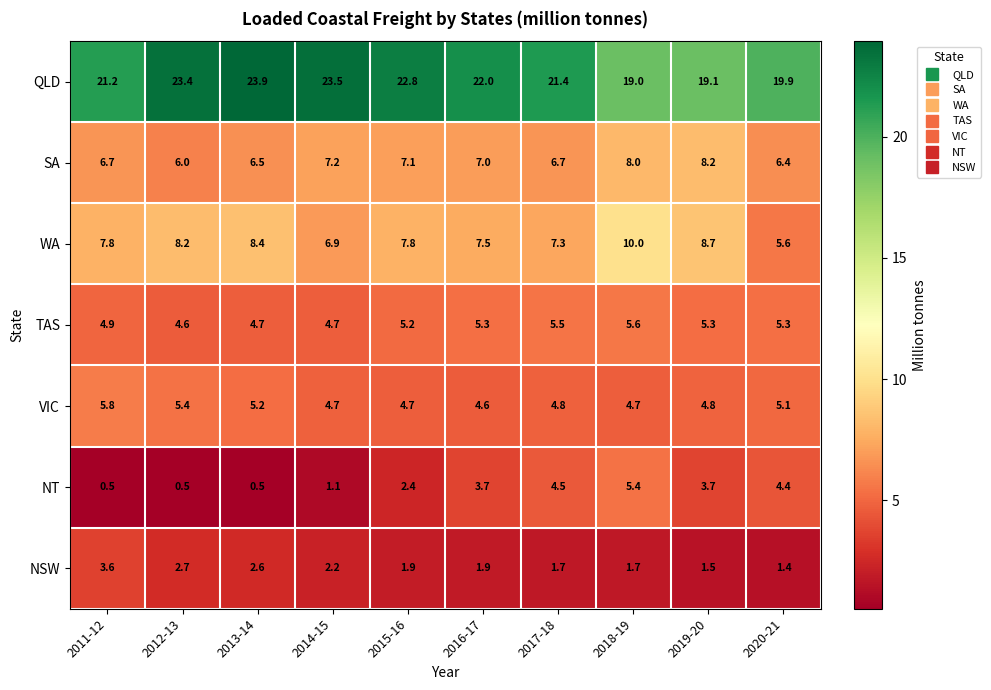

At which category does the chart reach its peak across all series?

2013-14